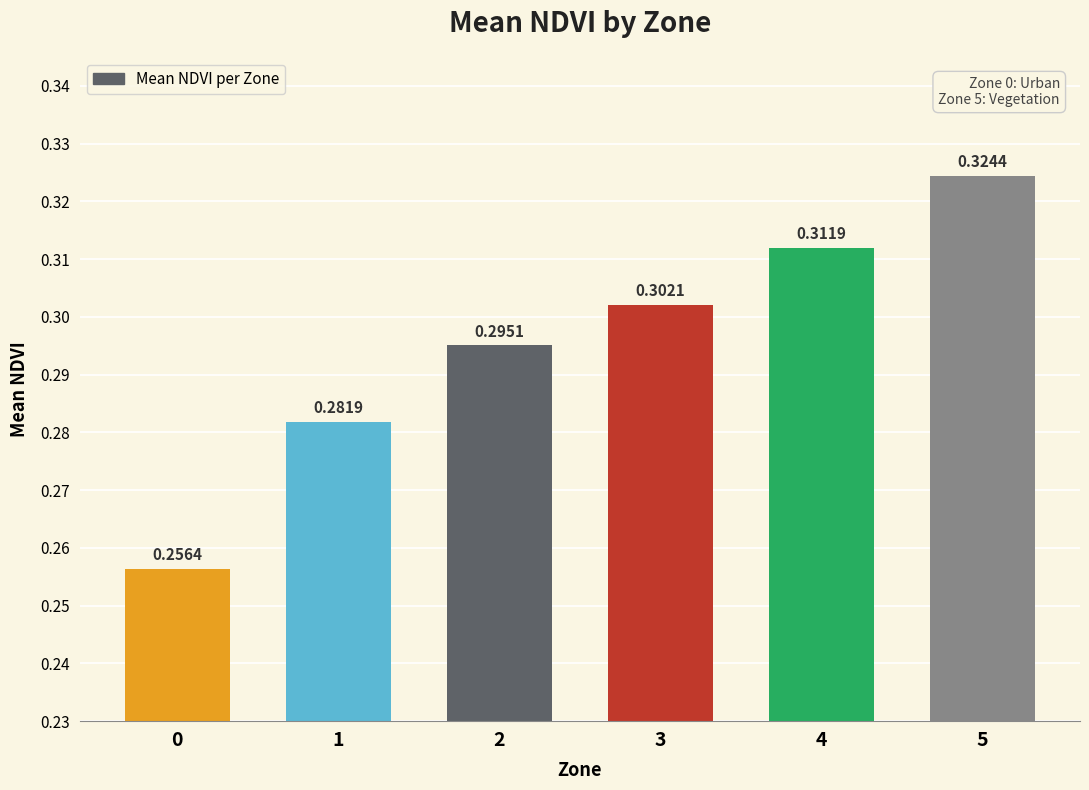

Between 4 and 3, which is larger?

4